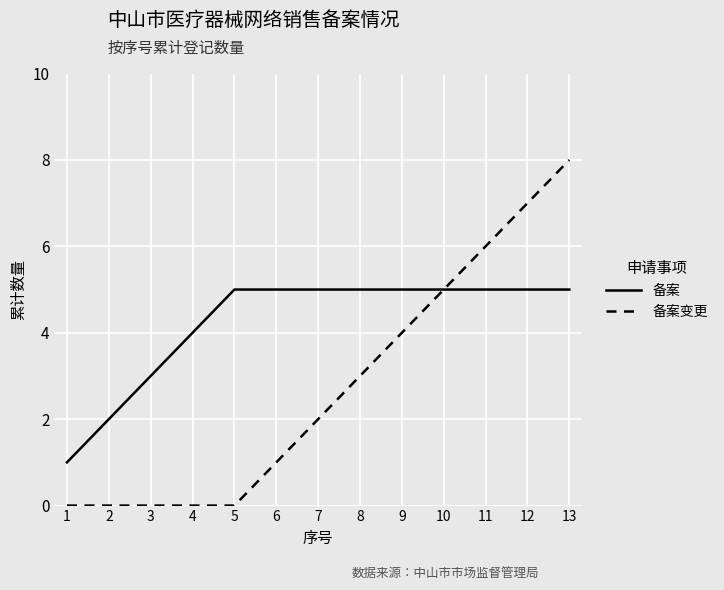

Is the value of 备案变更 at 12 greater than the value of 备案 at 8?

Yes